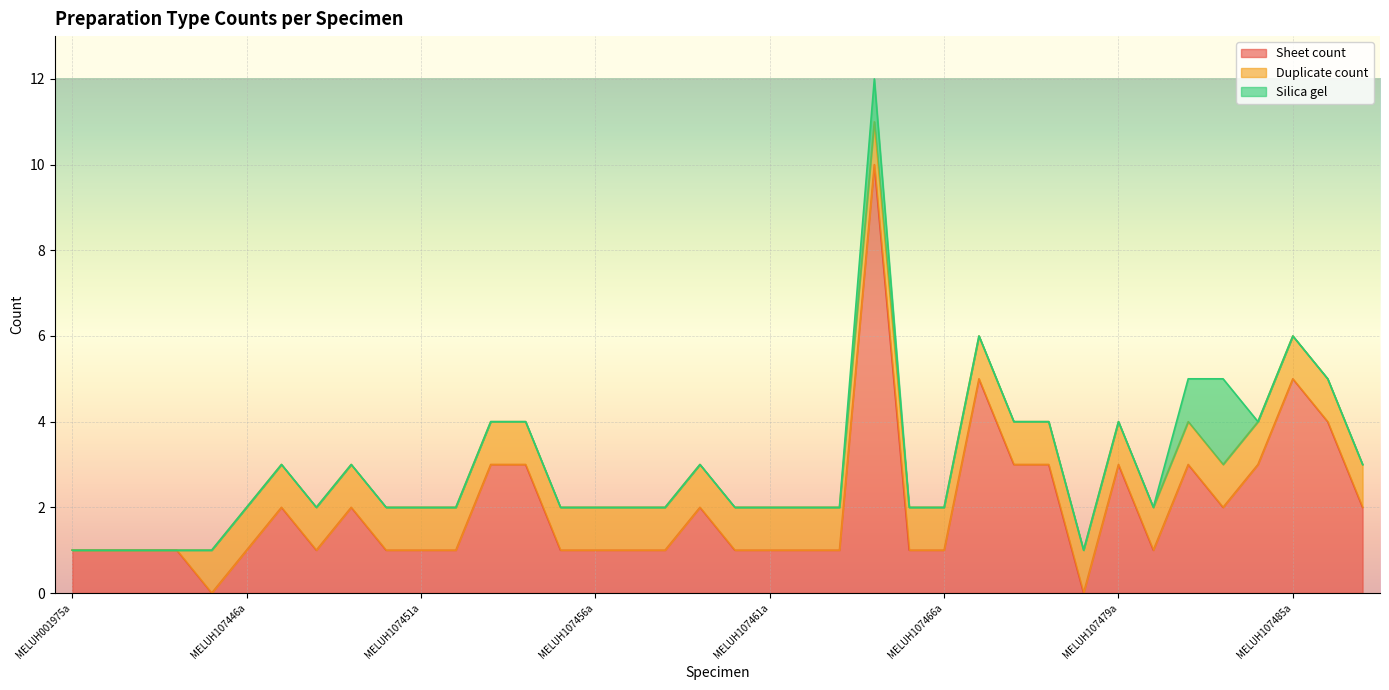

How many Duplicate count values are between 1 and 2?

34